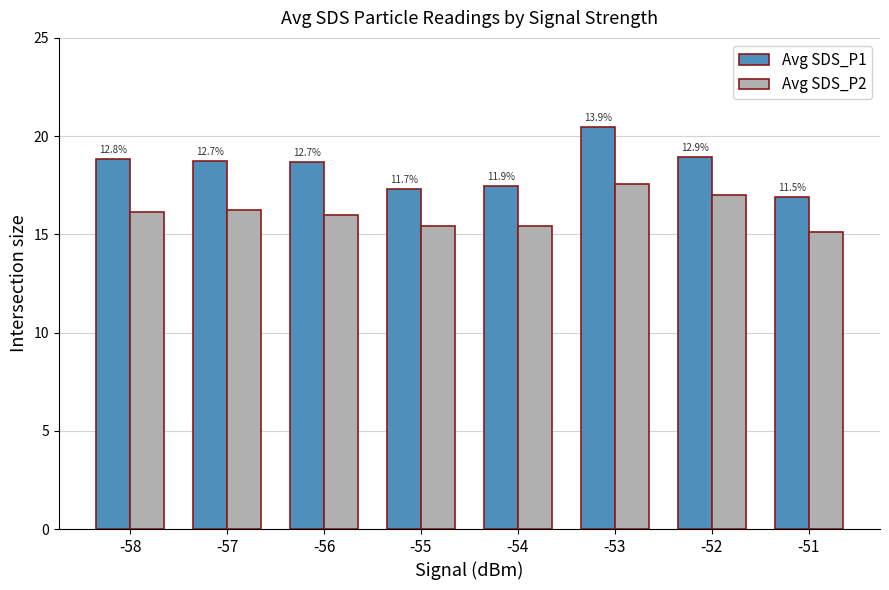

What is the difference between the second highest and second lowest values in the Avg SDS_P1 series?

1.6